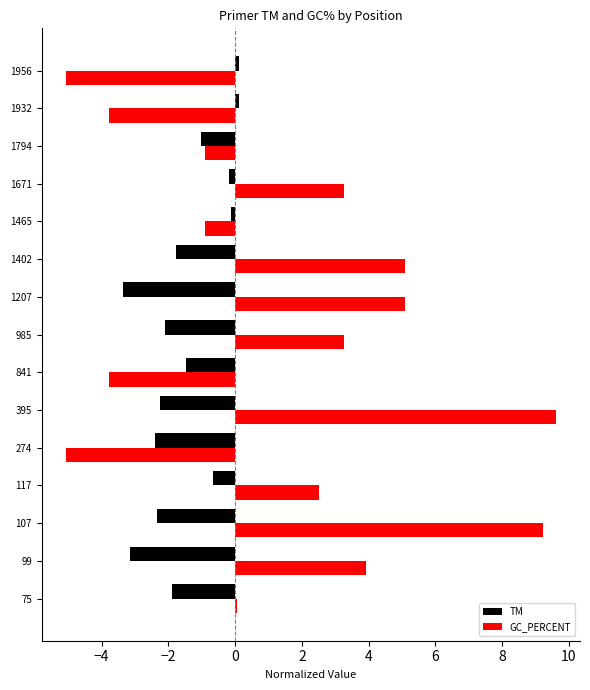

What is the average value of the TM series?

-1.5